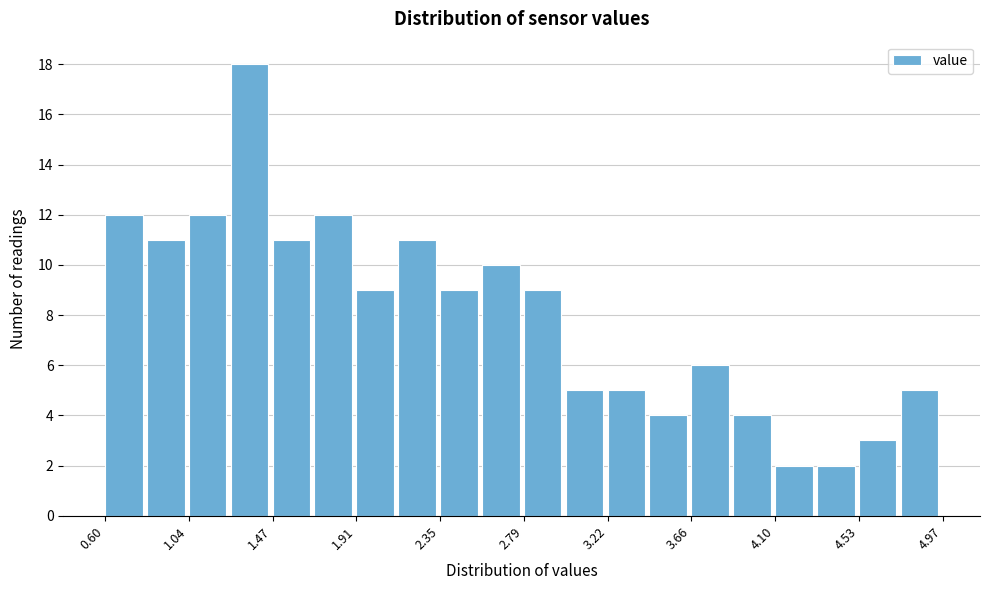

Reading left to right, list every bar in this chart as the range it spans on the x-axis followed by its height. Neither the bar edges nor the heights are printed on the chart, so give them approximately, as read against the axes.

0.60 to 0.80: 12
0.80 to 1.05: 11
1.05 to 1.25: 12
1.25 to 1.45: 18
1.45 to 1.70: 11
1.70 to 1.90: 12
1.90 to 2.15: 9
2.15 to 2.35: 11
2.35 to 2.55: 9
2.55 to 2.80: 10
2.80 to 3.00: 9
3.00 to 3.20: 5
3.20 to 3.45: 5
3.45 to 3.65: 4
3.65 to 3.90: 6
3.90 to 4.10: 4
4.10 to 4.30: 2
4.30 to 4.55: 2
4.55 to 4.75: 3
4.75 to 4.95: 5